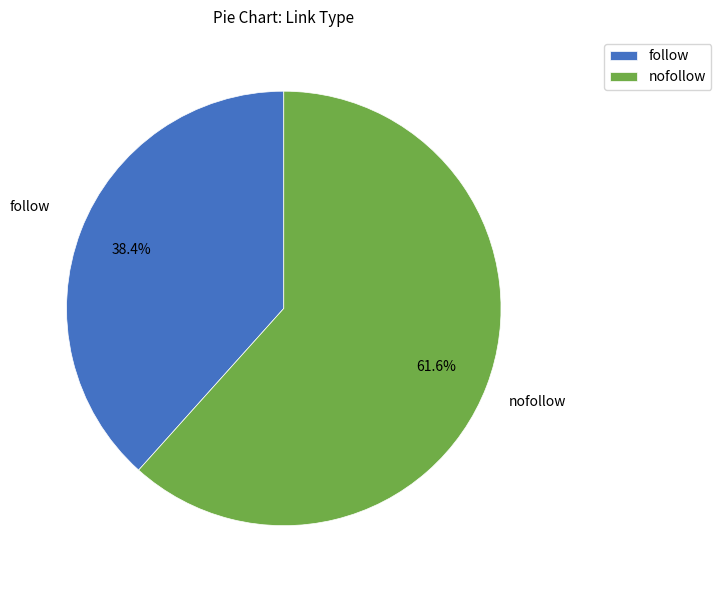

Which category has the smallest portion of the pie?

follow